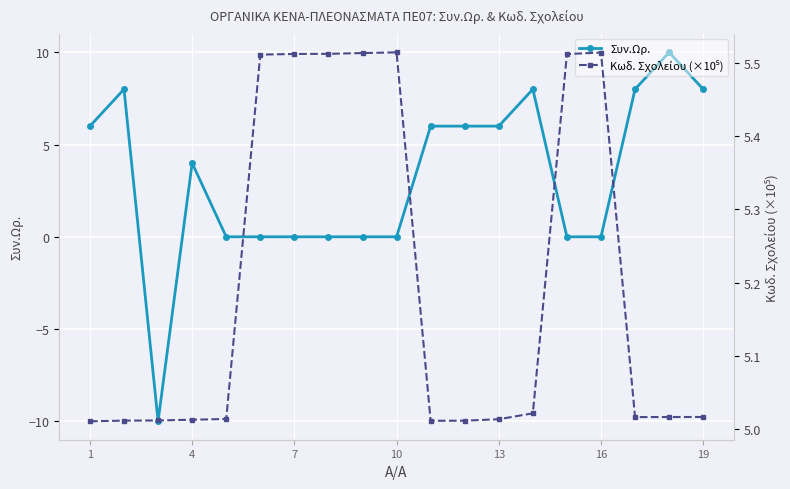

True or false: Συν.Ωρ. has a value of 7 at 10.

False